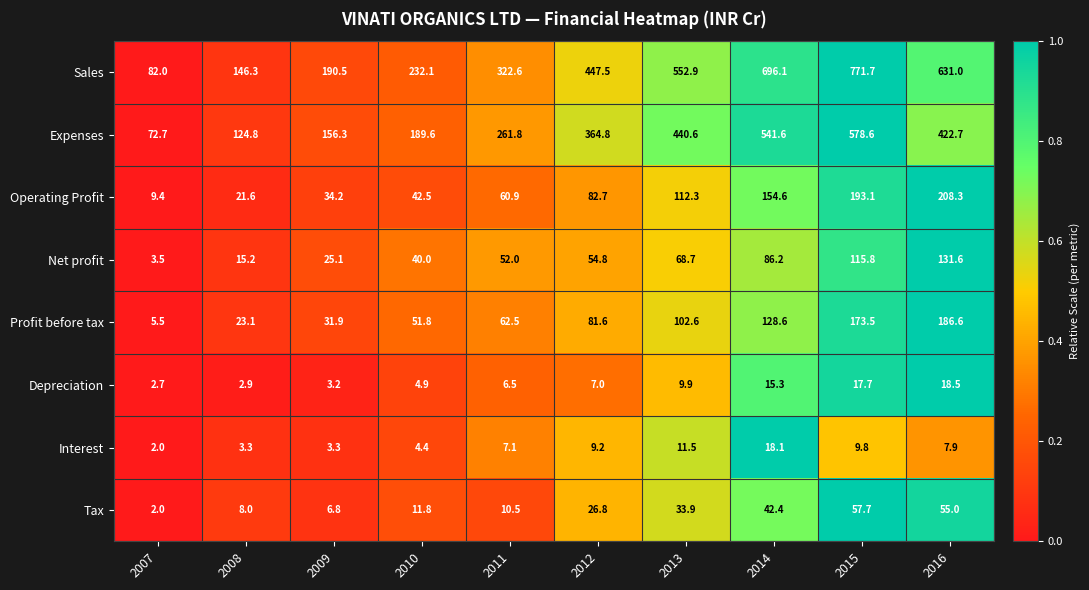

What is the smallest value displayed?

2.0